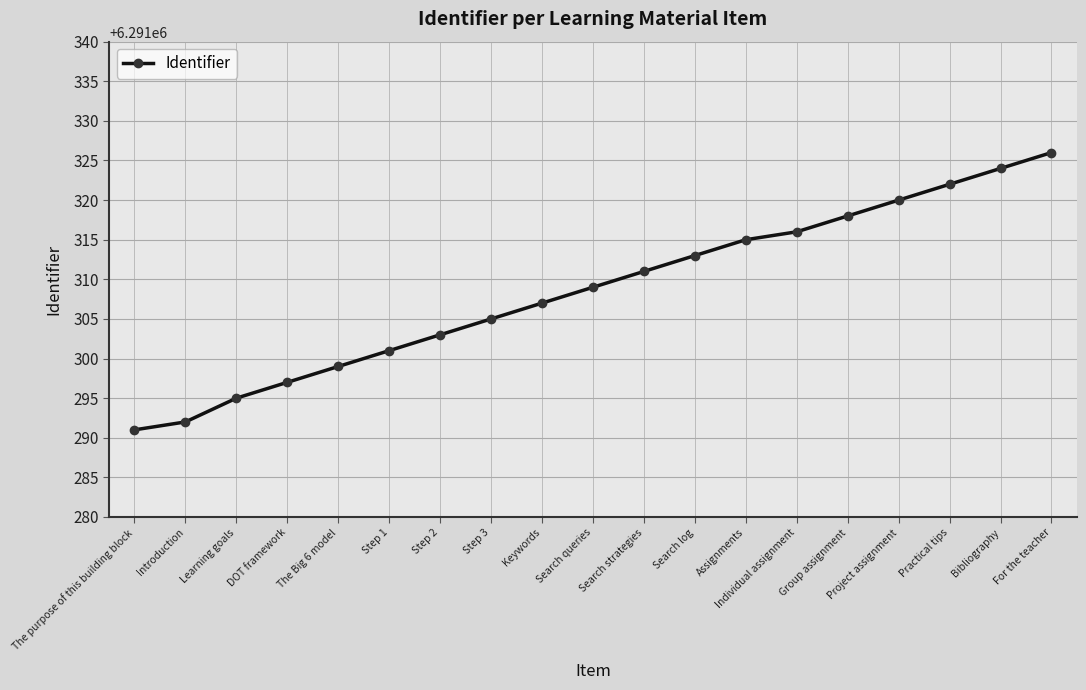

Reading right to left, transcribe all the data shown in this chart.

For the teacher=6291326	Bibliography=6291324	Practical tips=6291322	Project assignment=6291320	Group assignment=6291318	Individual assignment=6291316	Assignments=6291315	Search log=6291313	Search strategies=6291311	Search queries=6291309	Keywords=6291307	Step 3=6291305	Step 2=6291303	Step 1=6291301	The Big 6 model=6291299	DOT framework=6291297	Learning goals=6291295	Introduction=6291292	The purpose of this building block=6291291